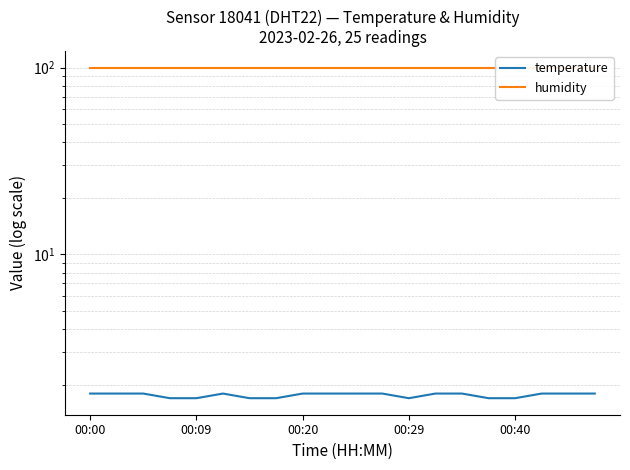

In temperature, how many points are higher than both neighbors (excluding endpoints)?

1